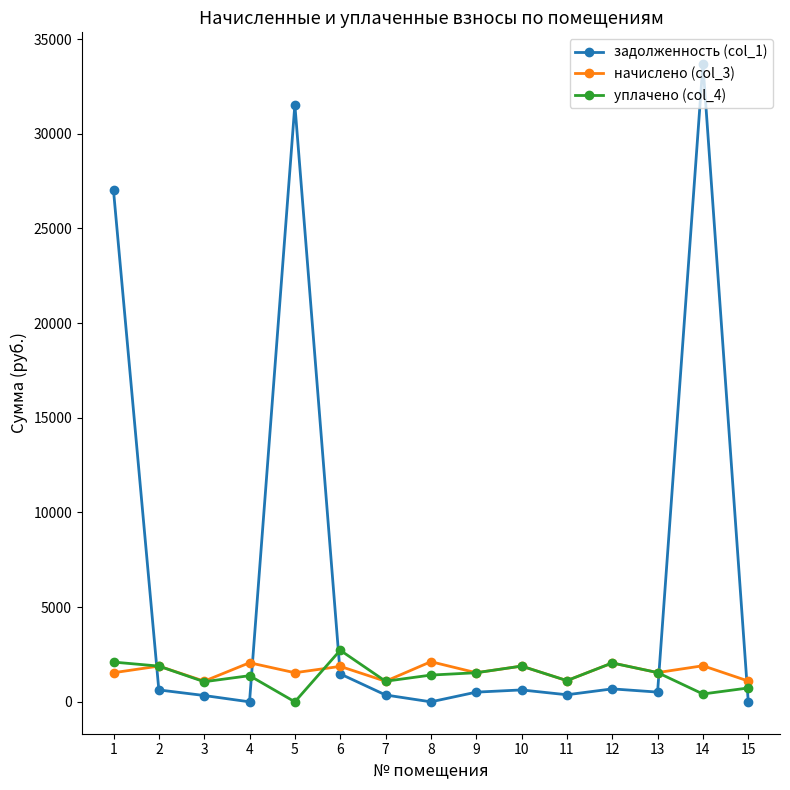

At which category does начислено (col_3) reach its first local valley?

3